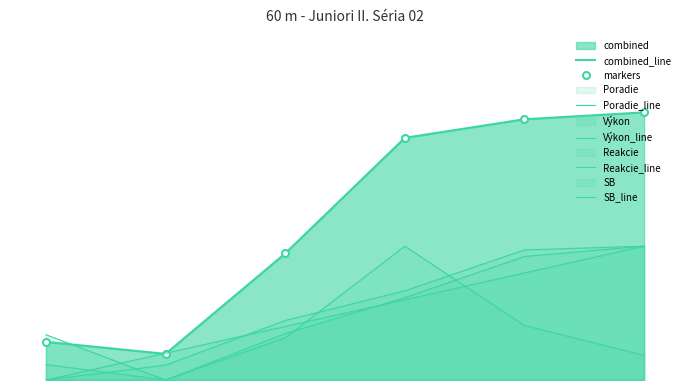

What is the maximum value for markers?

1.0